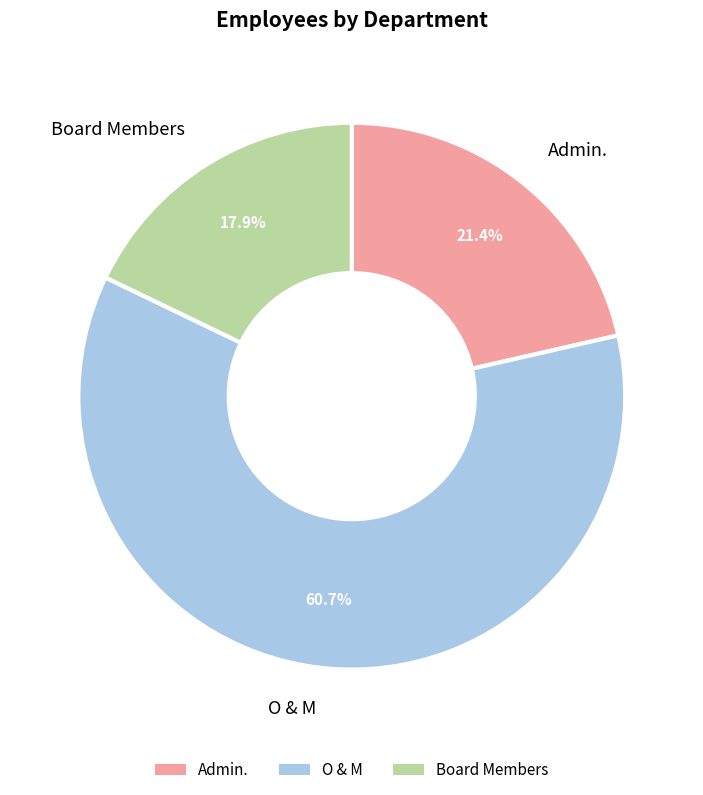

The Board Members slice represents 18% of the pie. True or false?

True